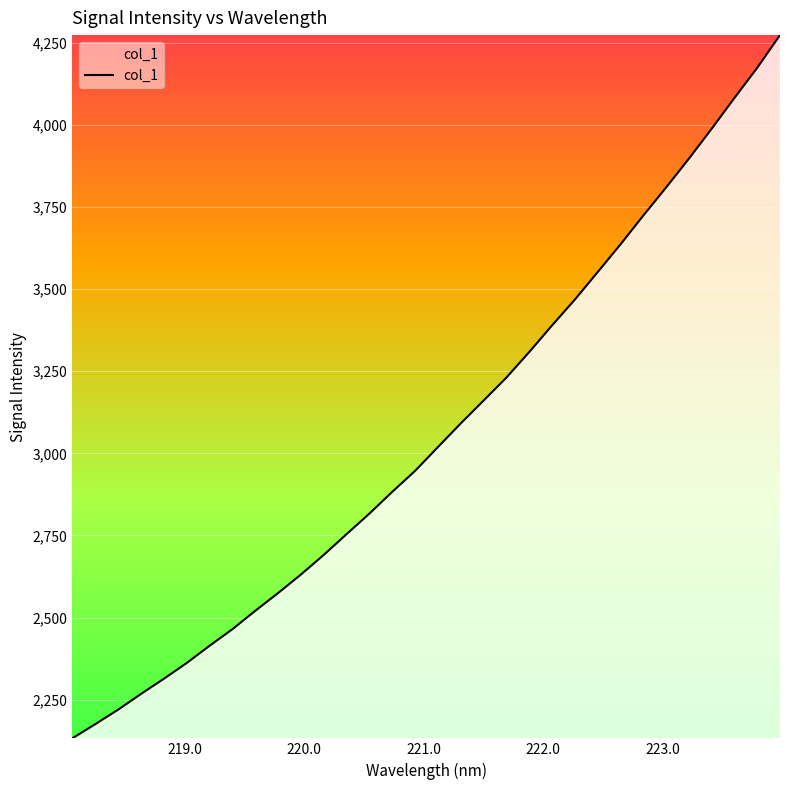

What is the difference between the maximum and minimum values?

2141.6